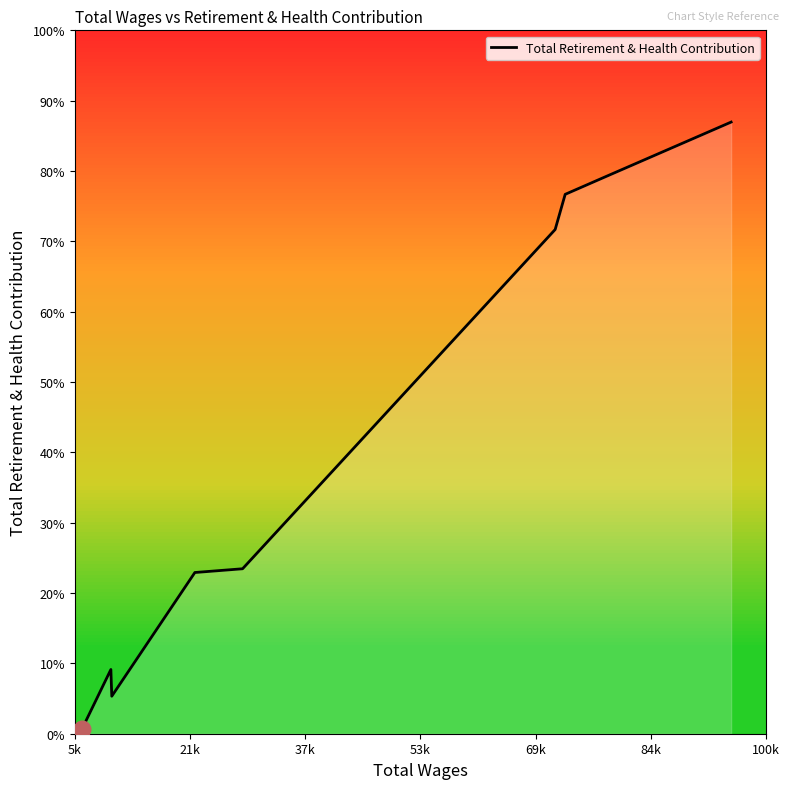

What is the label of the 9th point from the right?

5k